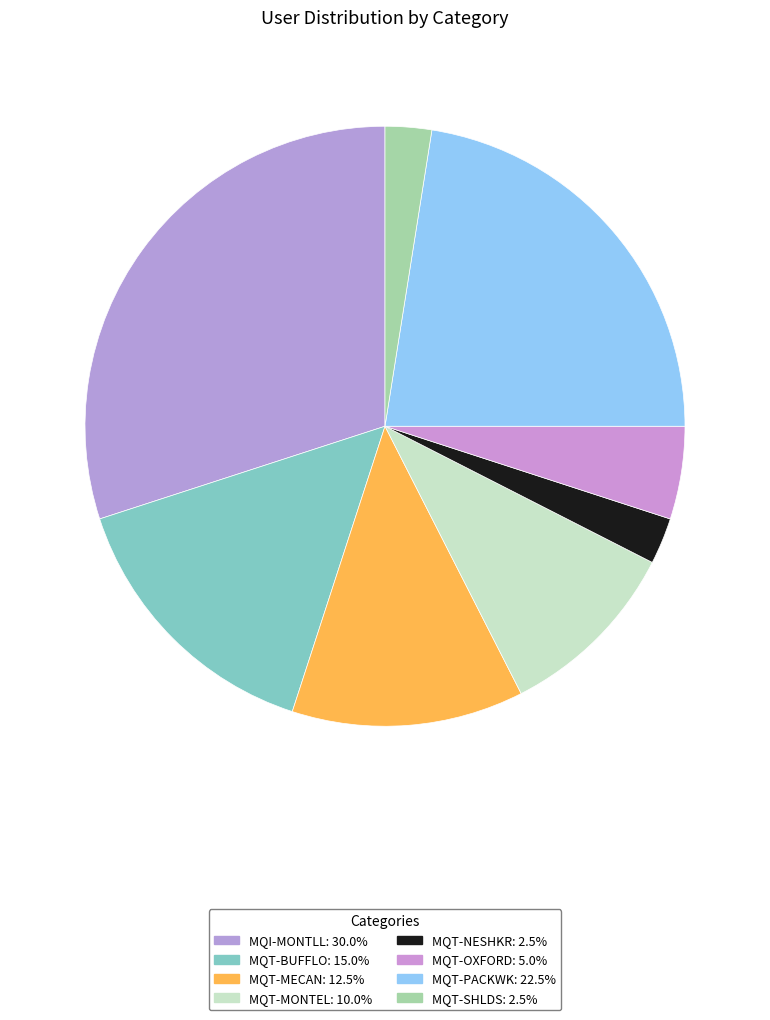

Combined, what portion of the pie is MQT-SHLDS and MQT-OXFORD?

7.5%